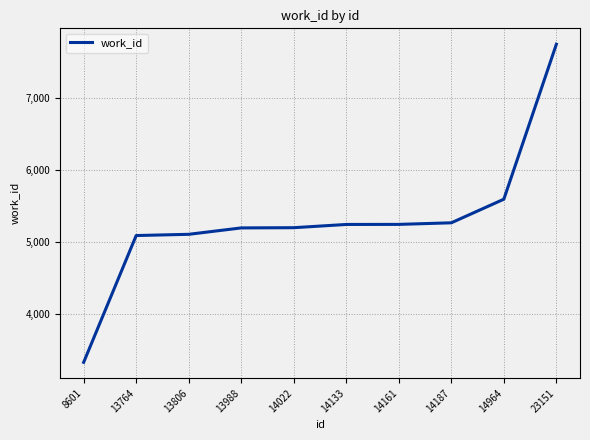

What is the minimum value shown in the chart?

3331